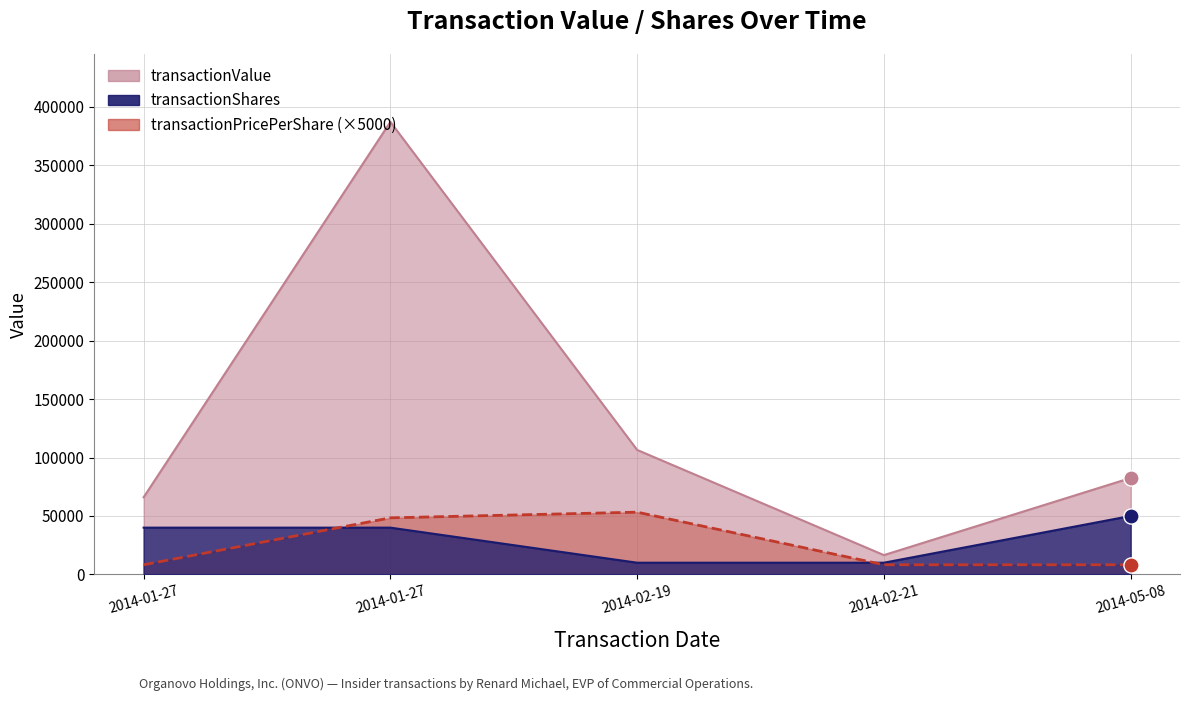

Which series has the largest Y range (max minus min)?

transactionValue